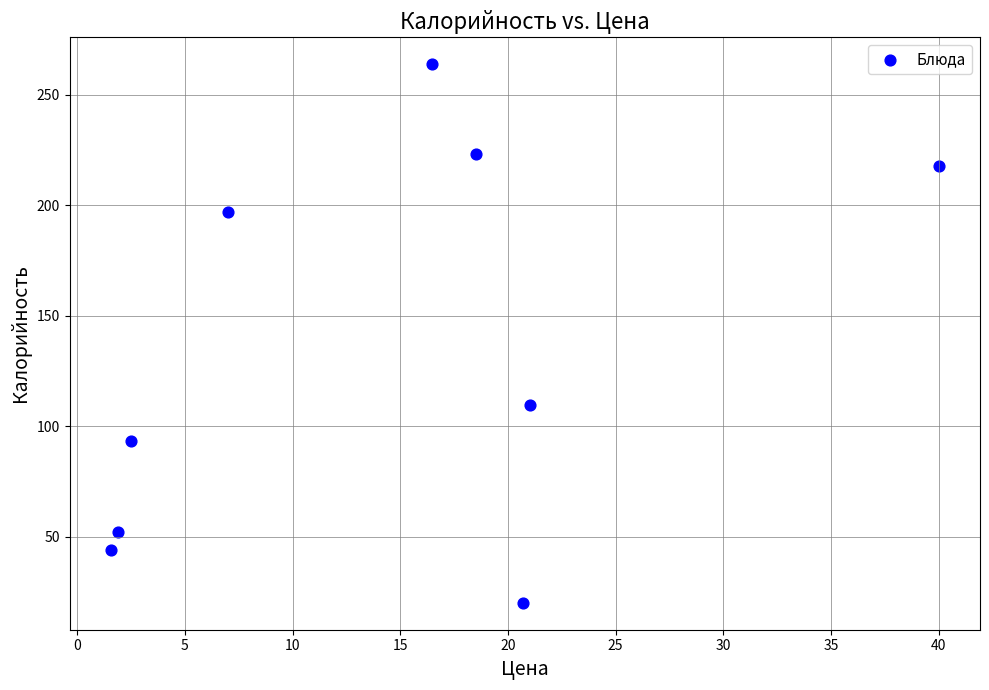

What is the range of Y values (max minus min)?

243.8